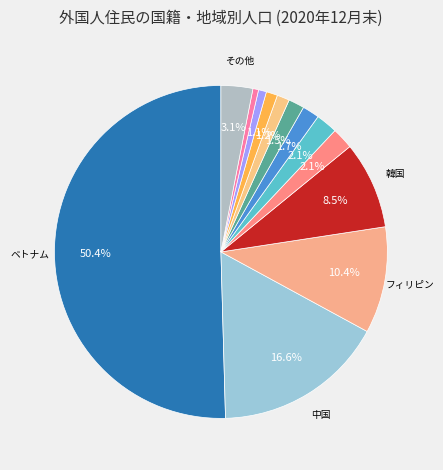

How many segments does this pie chart have?

13